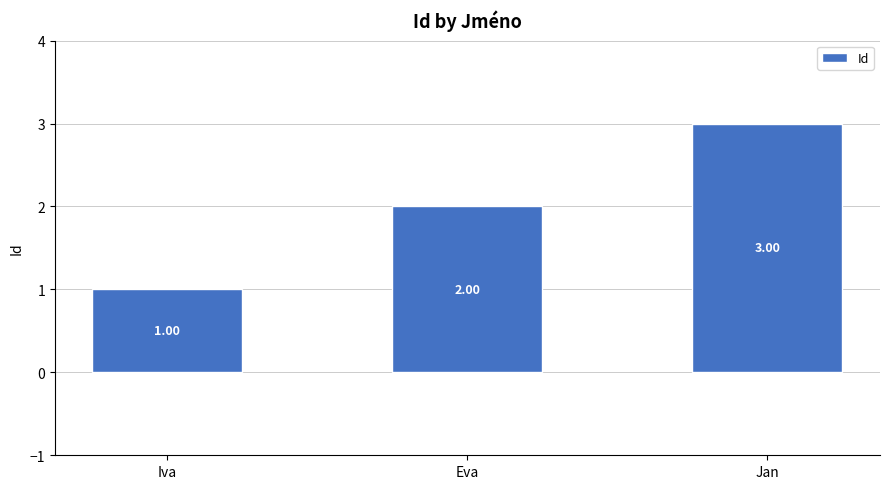

Count the values in the range 1 to 3.

3